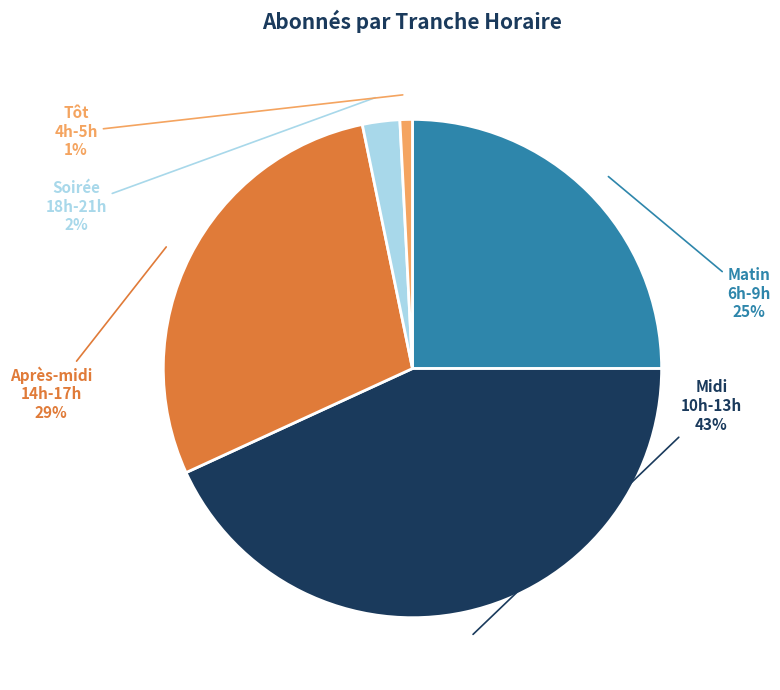

What is the smallest slice in the pie chart?

Tôt 4h-5h